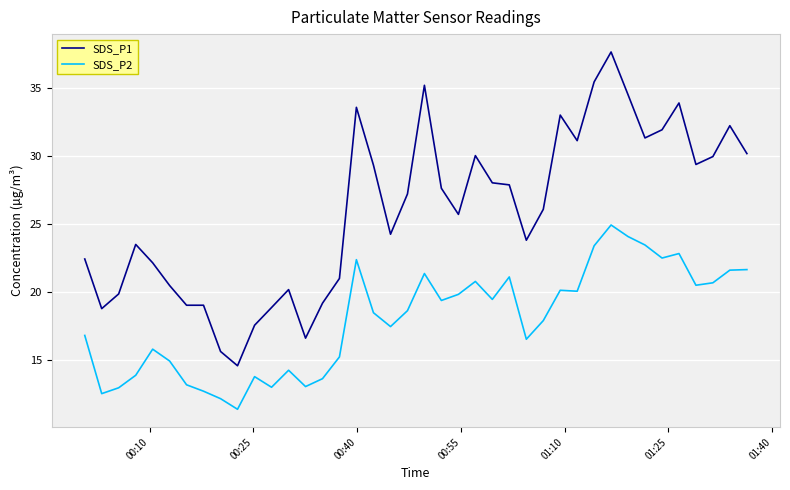

True or false: SDS_P2 and SDS_P1 cross at least once.

False